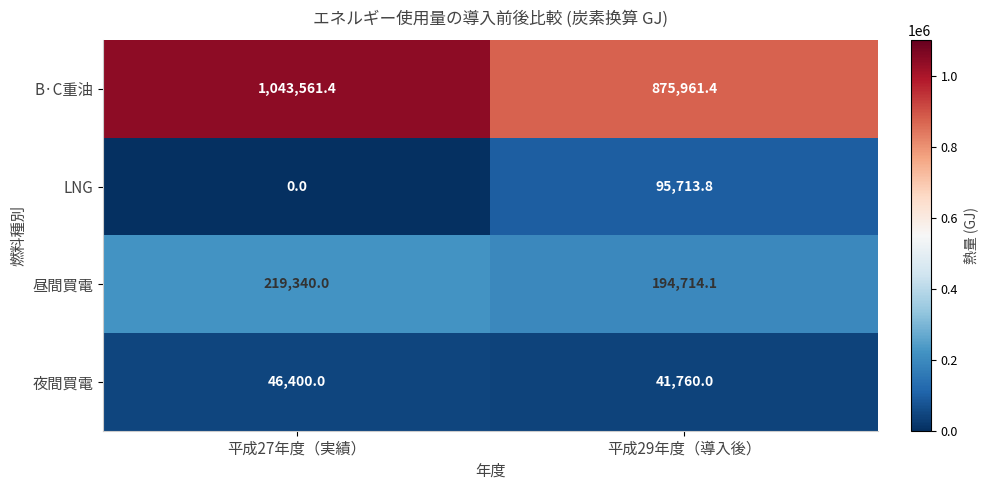

Rank the series at 平成27年度（実績） from lowest to highest value.

LNG, 夜間買電, 昼間買電, B·C重油